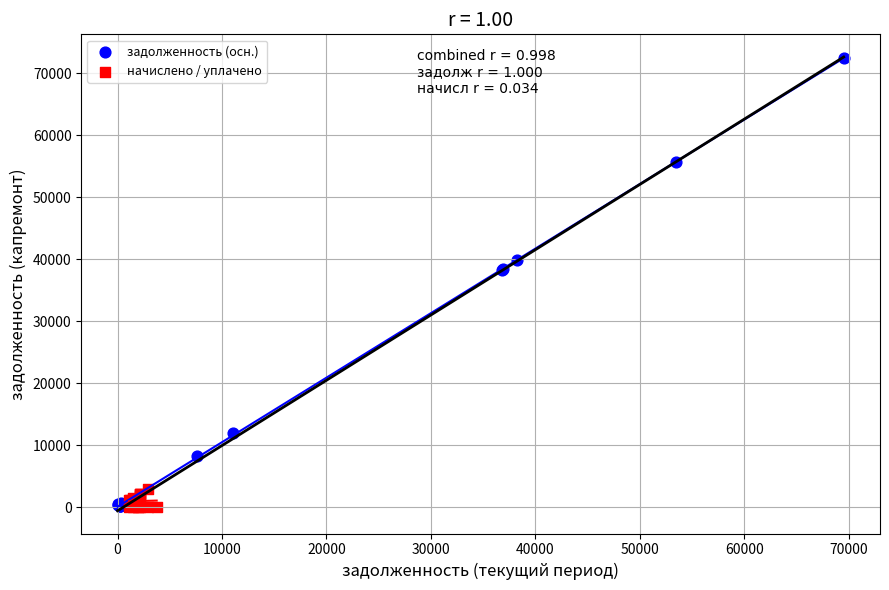

Which series contains the highest Y value?

задолженность (осн.)